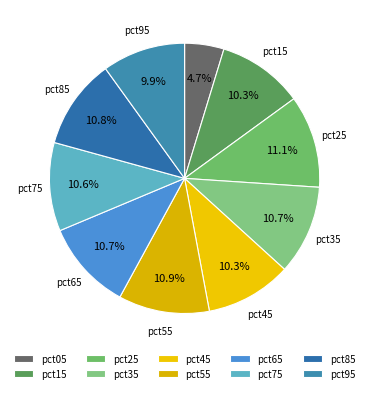

What percentage is the pct25 slice, to the nearest percent?

11%